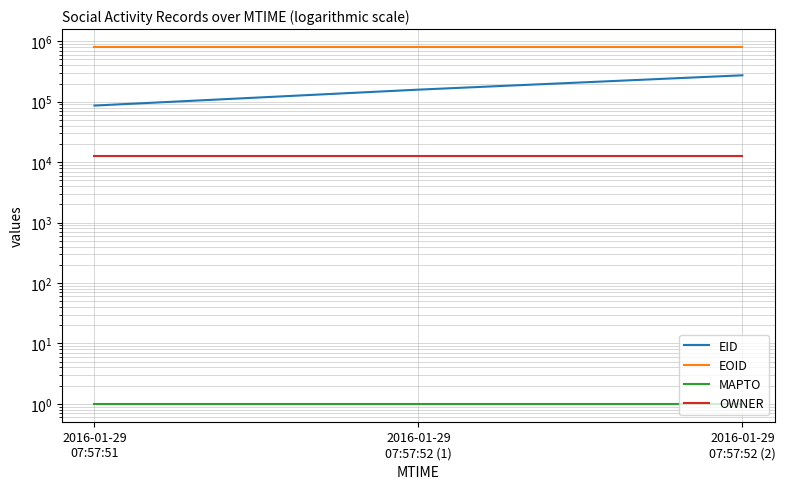

At which label does MAPTO reach its peak?

2016-01-29
07:57:51